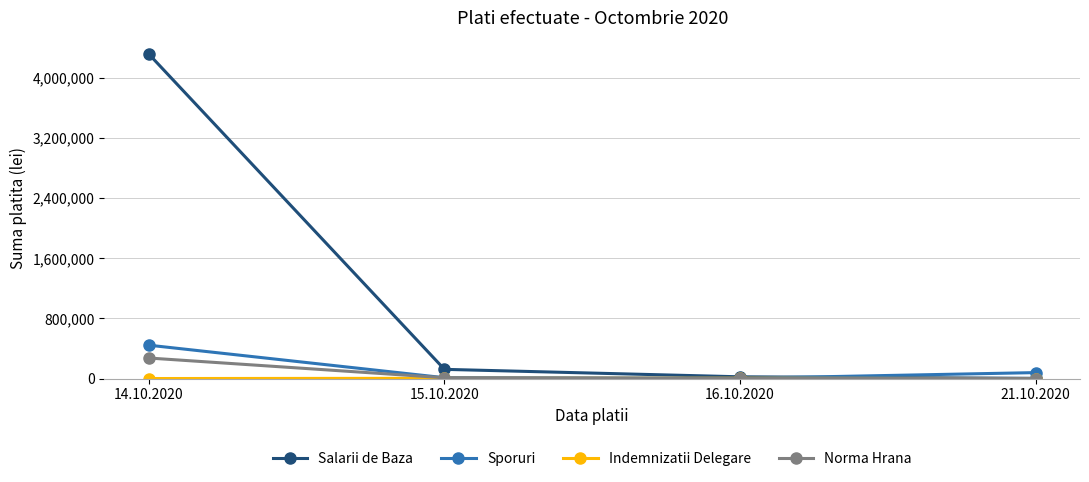

What is the difference between the Norma Hrana values at 21.10.2020 and 15.10.2020?

10980